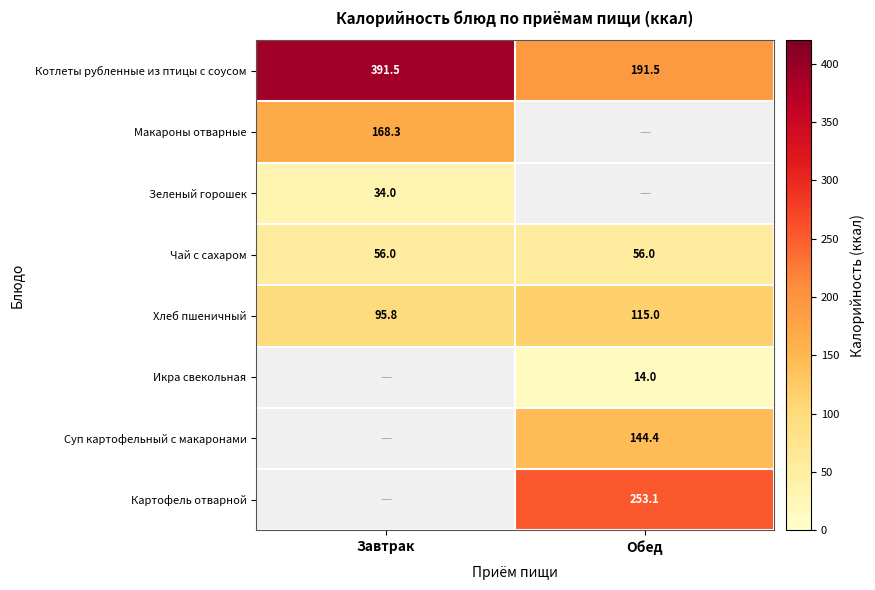

Where is Хлеб пшеничный nearest to the value 105?

Завтрак